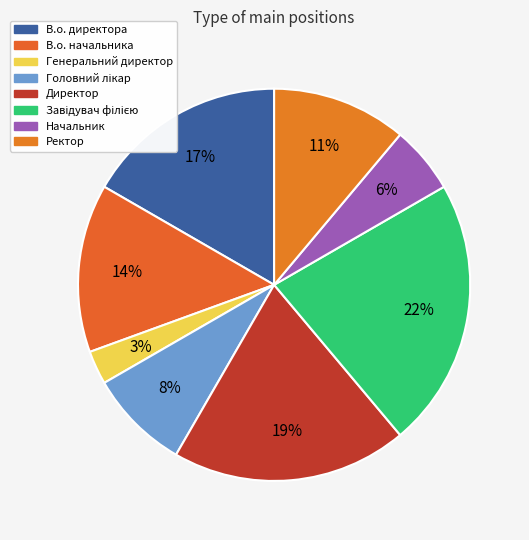

To the nearest percent, what is the difference between the Головний лікар and Завідувач філією slice percentages?

14%